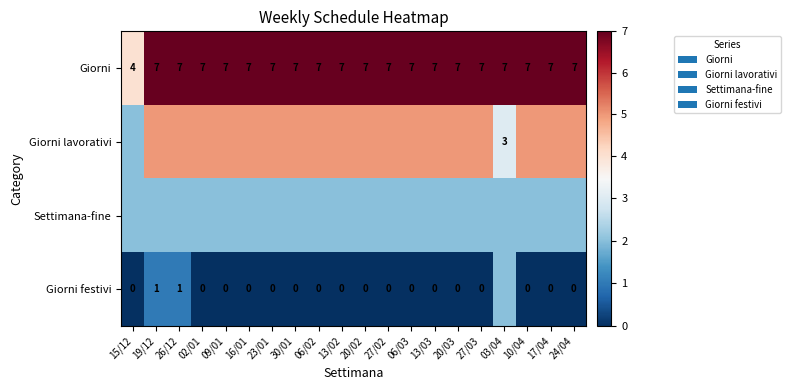

At how many categories does at least one series exceed 1?

20